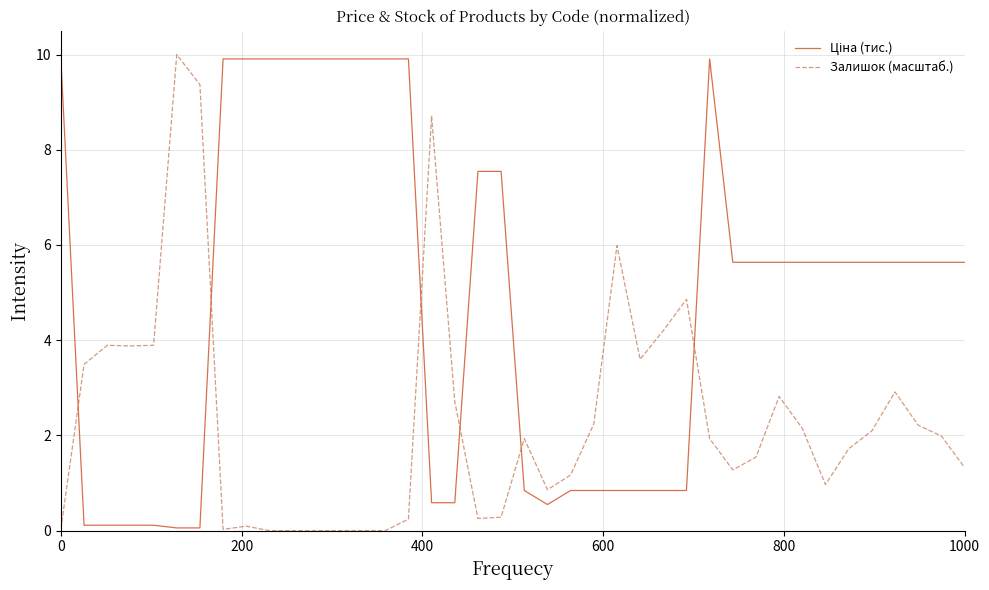

What is the maximum value shown in the chart?

10.0